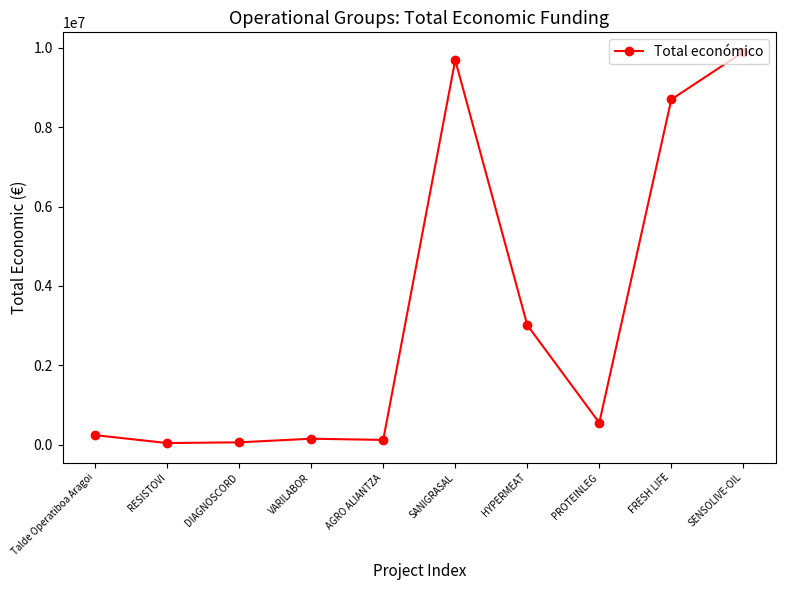

How many lines are shown in the chart?

1